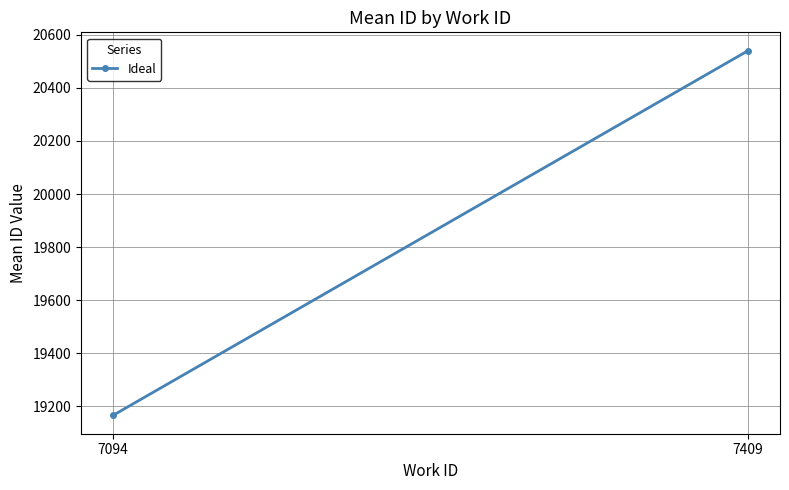

What is the value of the 1st point from the left?

19165.5